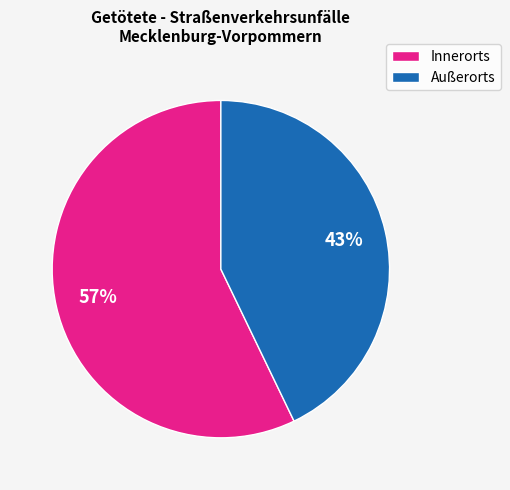

How many slices are in this pie chart?

2